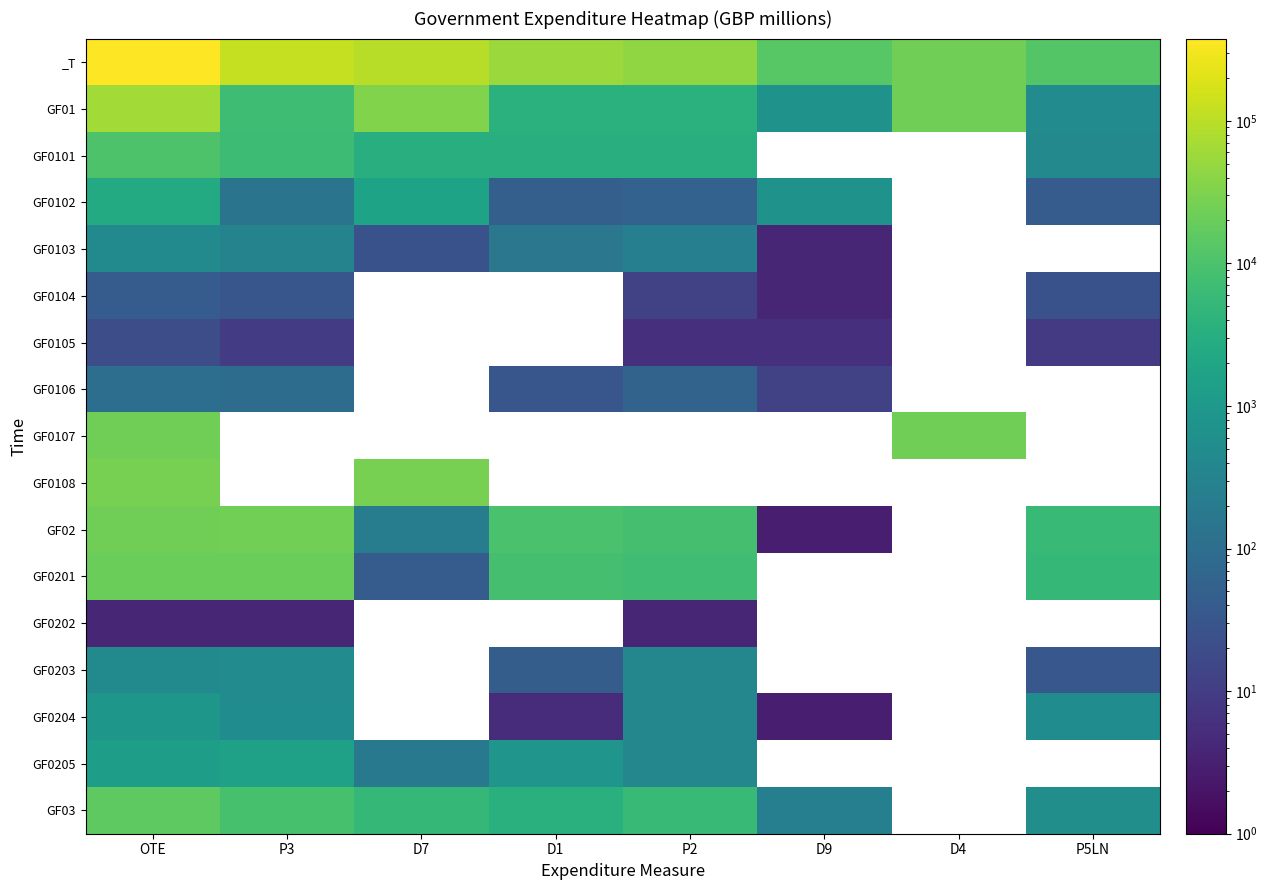

Between P3 and D1, which is larger?

P3